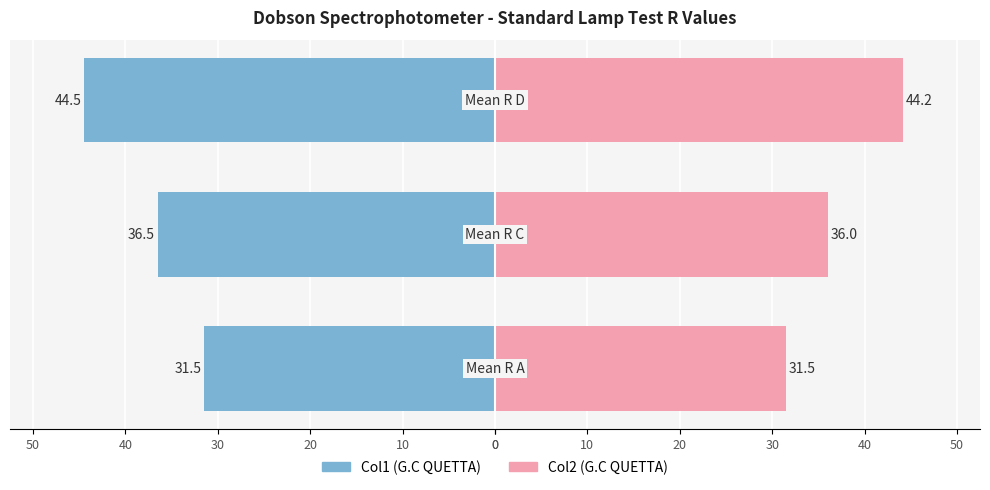

How many bars are there in total?

6